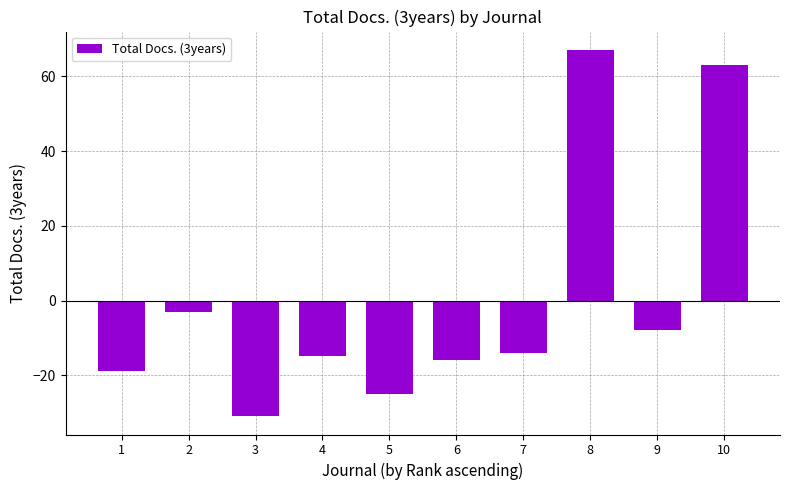

Which category has the highest value across all series?

8